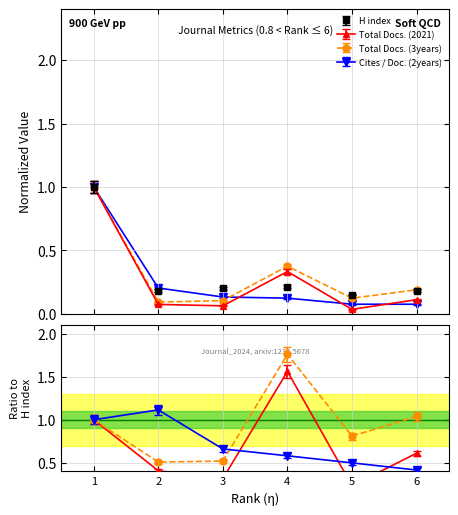

How many series are shown in this chart?

4